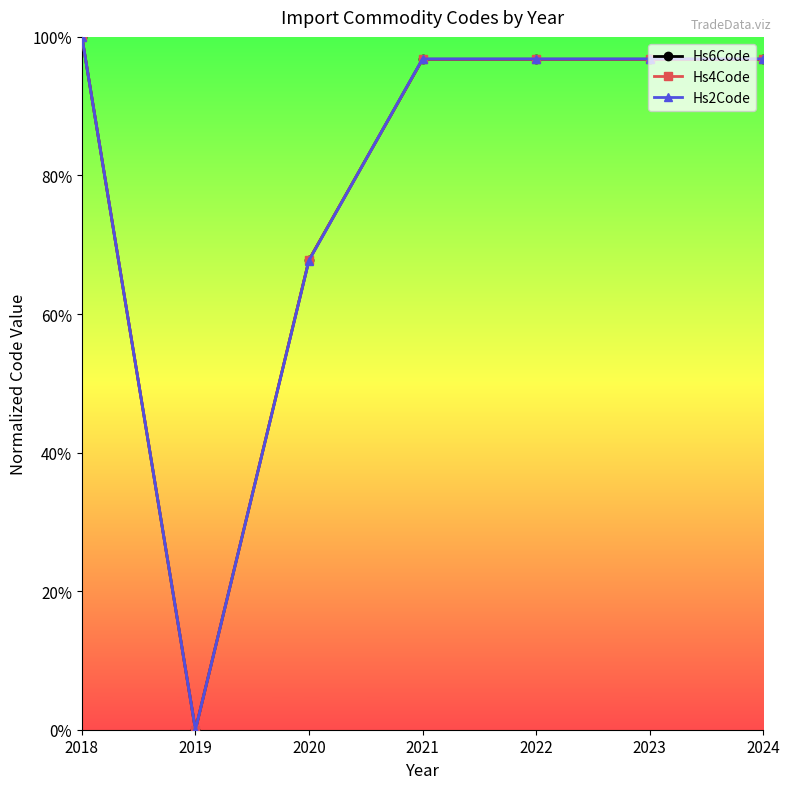

Is this an area chart (filled region under the line)?

No